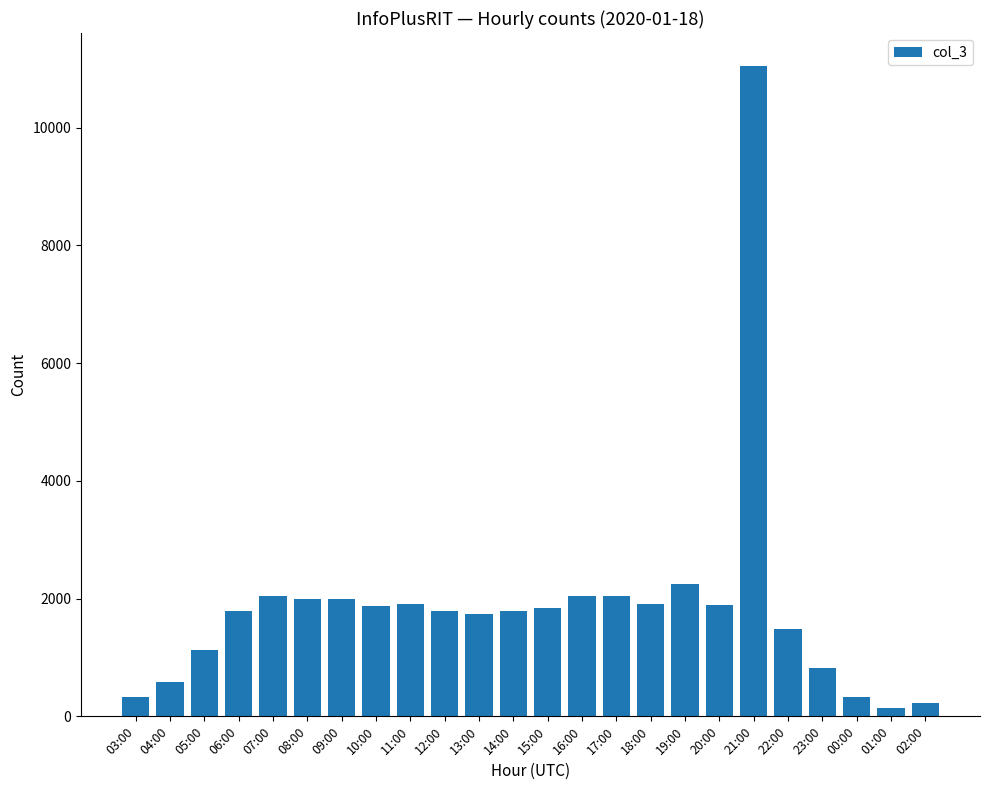

What is the value of the 20th bar from the left?

1483